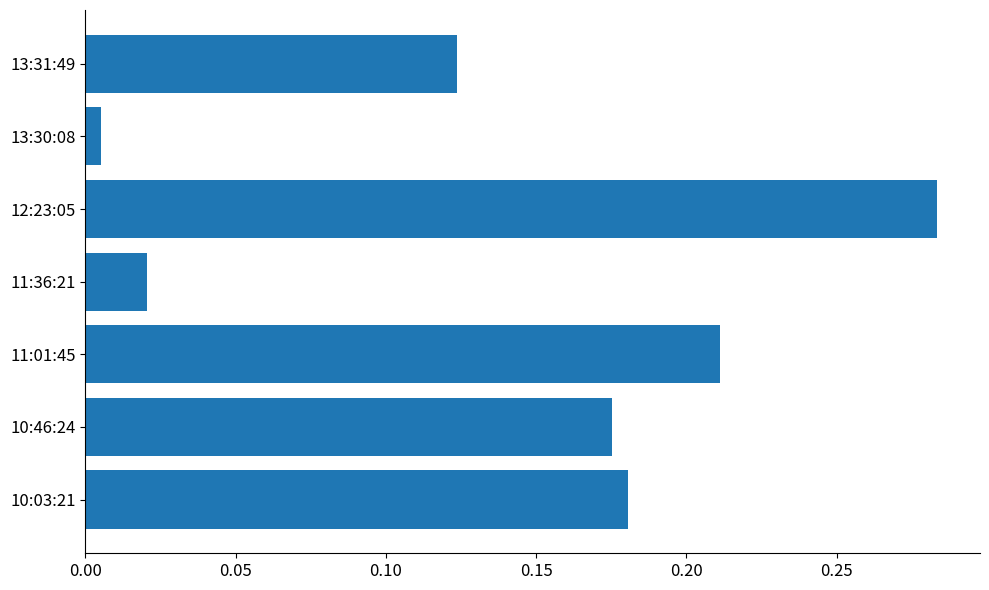

List the labels in order of value, smallest first.

13:30:08, 11:36:21, 13:31:49, 10:46:24, 10:03:21, 11:01:45, 12:23:05